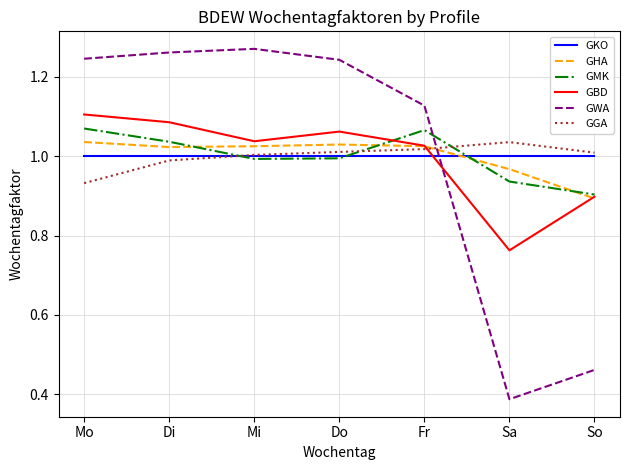

How many lines are shown in the chart?

6